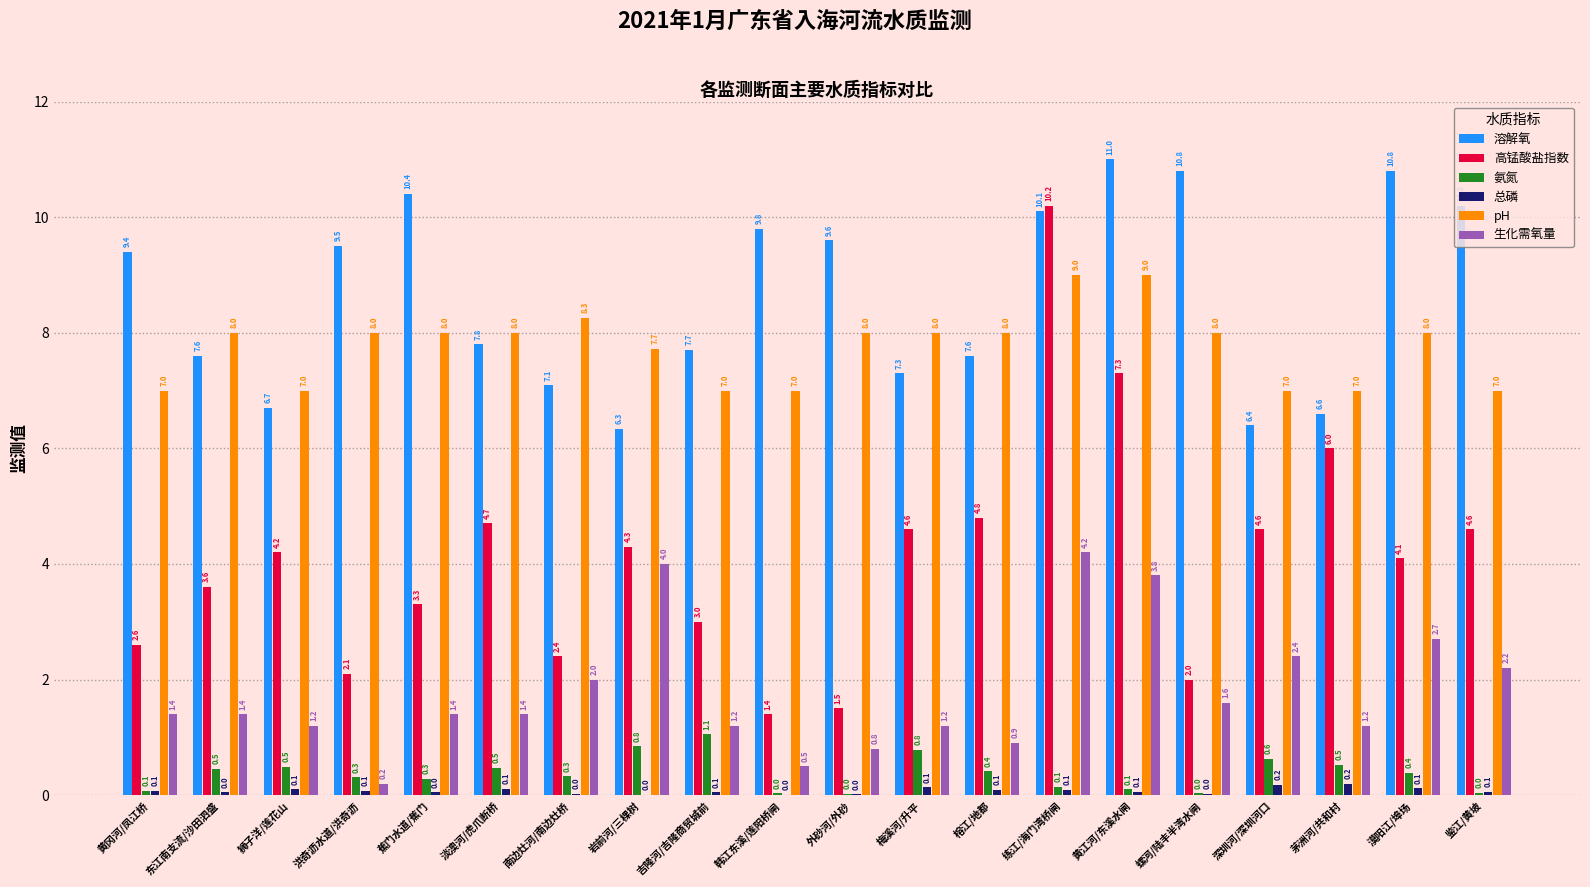

What is the average value of the 高锰酸盐指数 series?

4.1